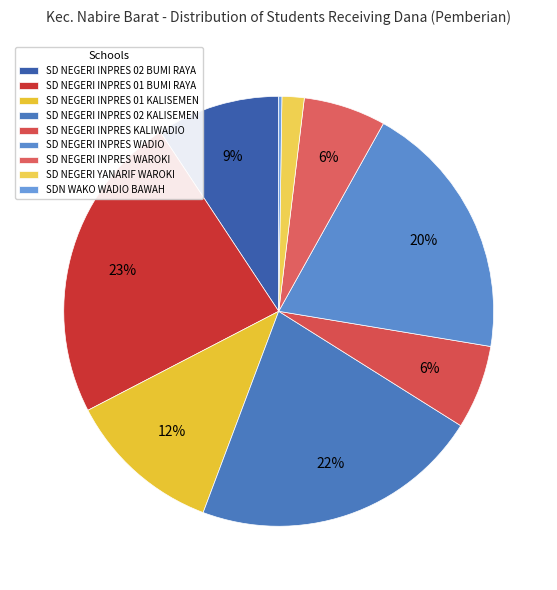

Combined, do SD NEGERI INPRES KALIWADIO and SD NEGERI INPRES 02 BUMI RAYA account for over 50%?

No